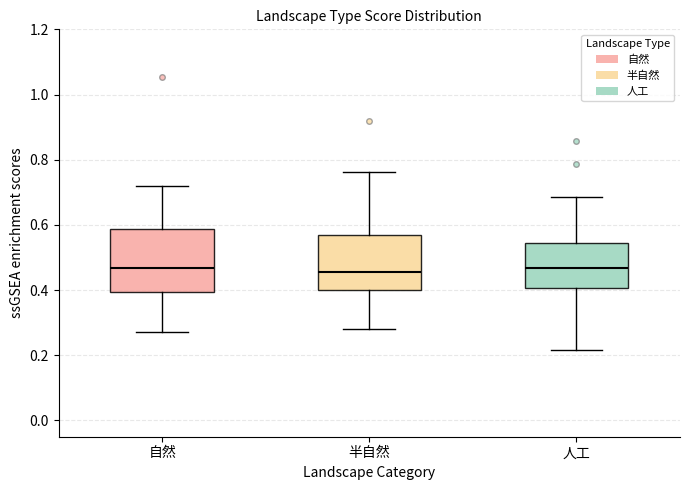

Comparing the boxes themselves (not the whiskers), which one is the tallest?

自然